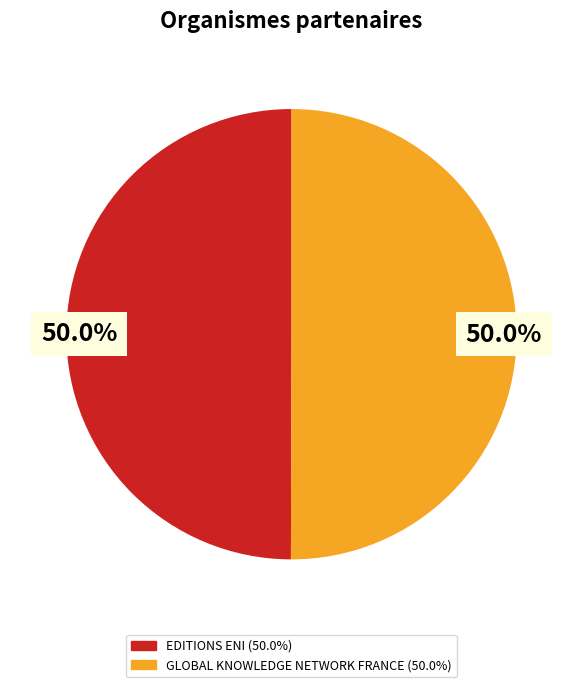

Do GLOBAL KNOWLEDGE NETWORK FRANCE and EDITIONS ENI together represent more than half of the pie?

Yes